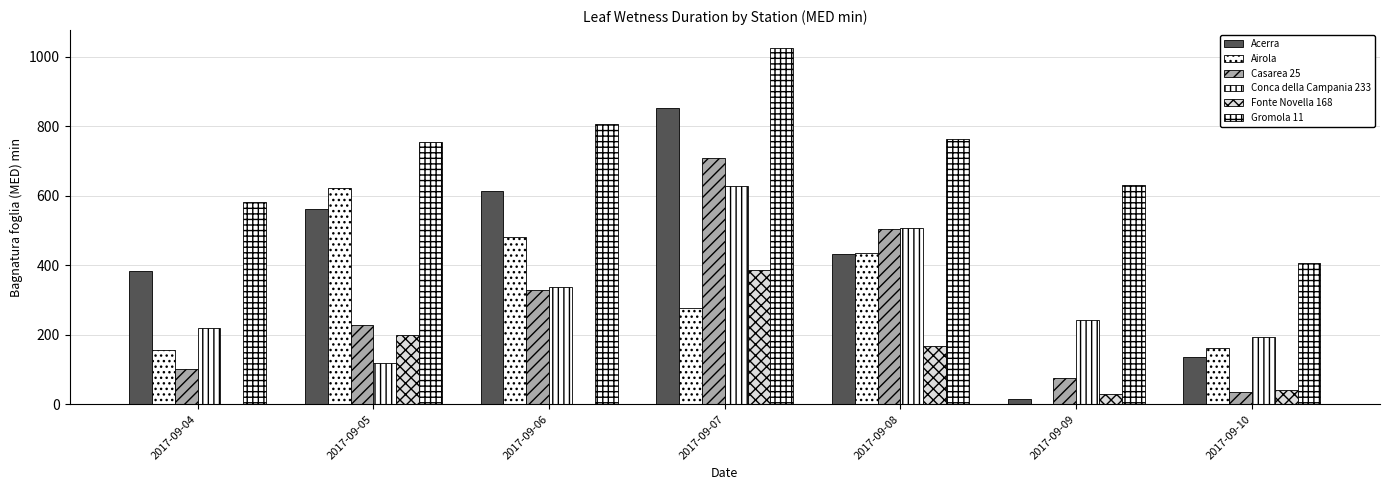

What value does the Conca della Campania 233 series have at 2017-09-05?

118.0